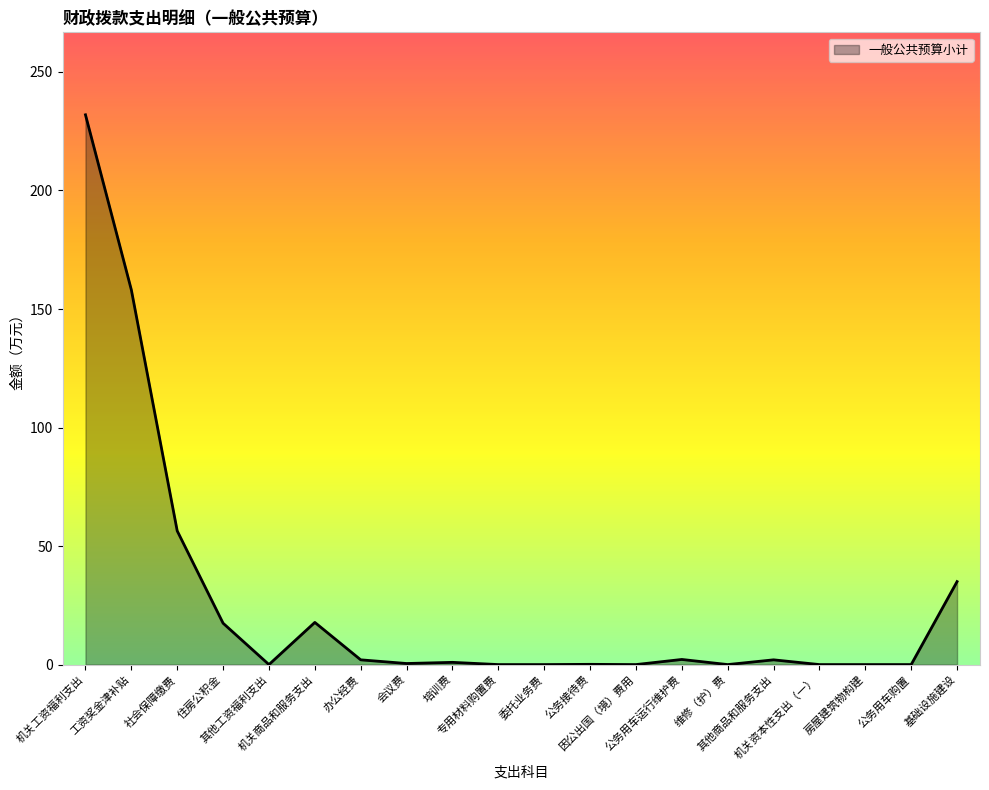

What is the greatest value displayed?

231.9